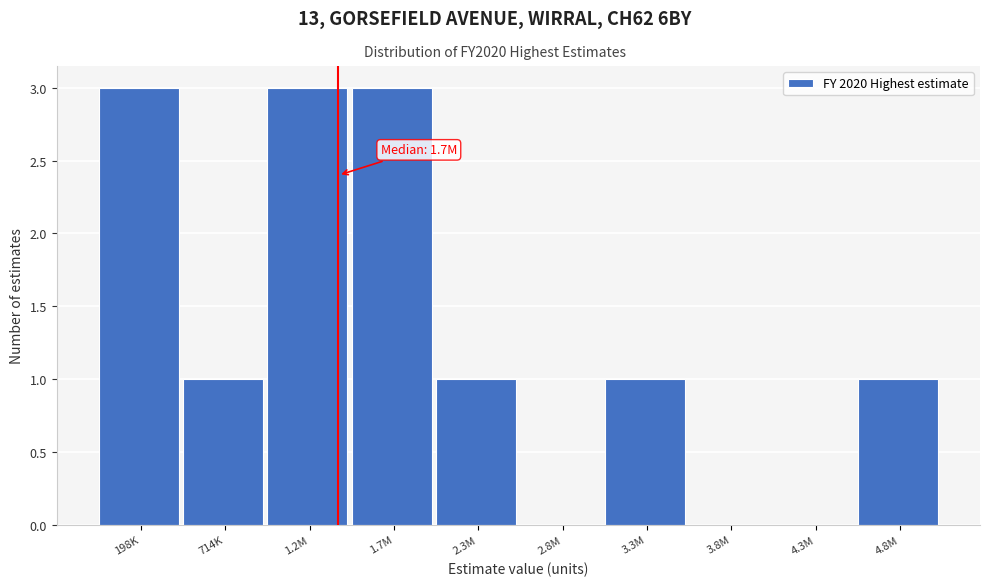

Reading right to left, what are all the values shown in this chart?

4.8M=1	4.3M=0	3.8M=0	3.3M=1	2.8M=0	2.3M=1	1.7M=3	1.2M=3	714K=1	198K=3